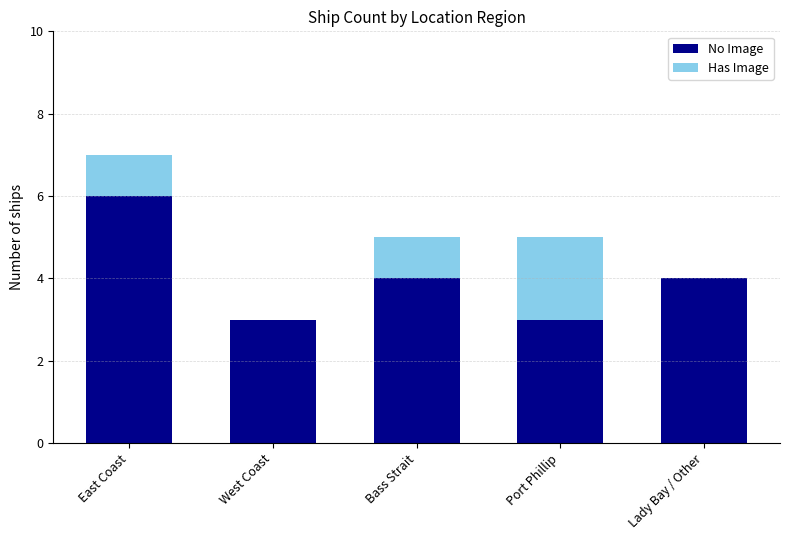

What is the sum of all No Image values?

20